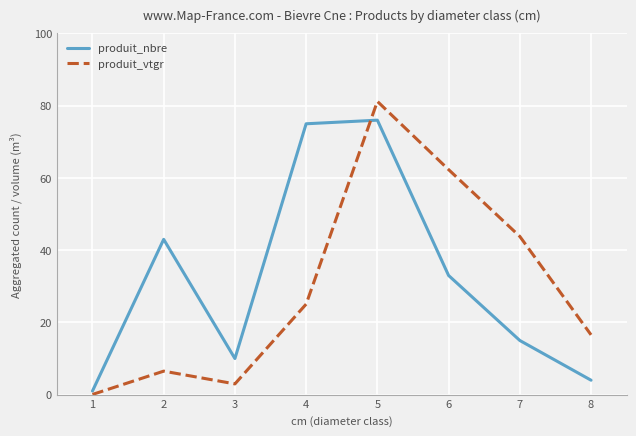

What is the difference between the produit_vtgr values at 1 and 2?

6.5